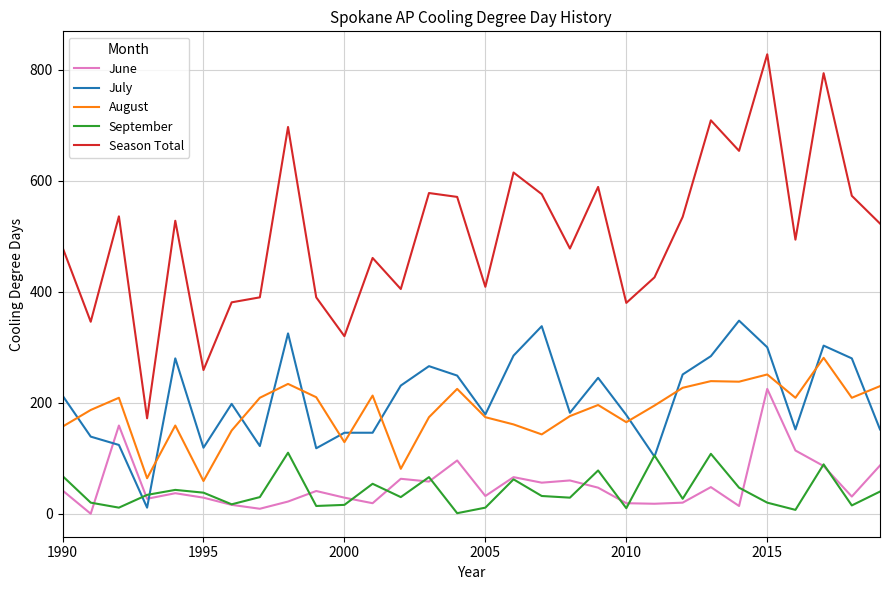

Which series has the largest total across all categories?

Season Total